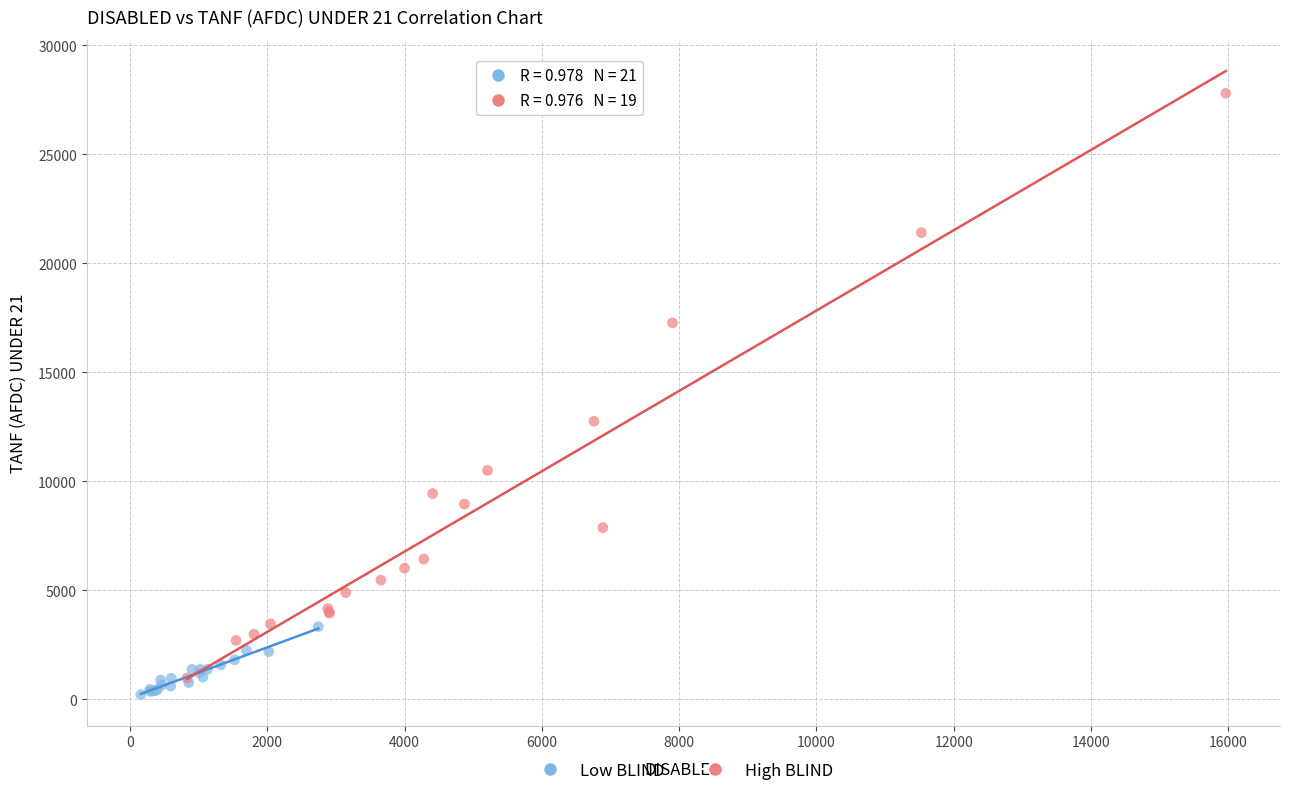

Which series contains the highest Y value?

High BLIND